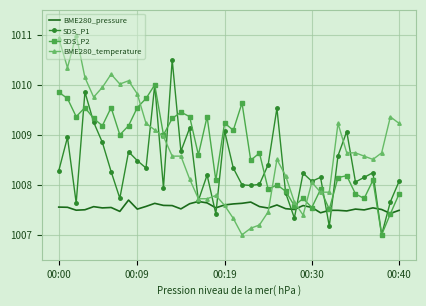

What is the average value of the BME280_pressure series?

1007.6